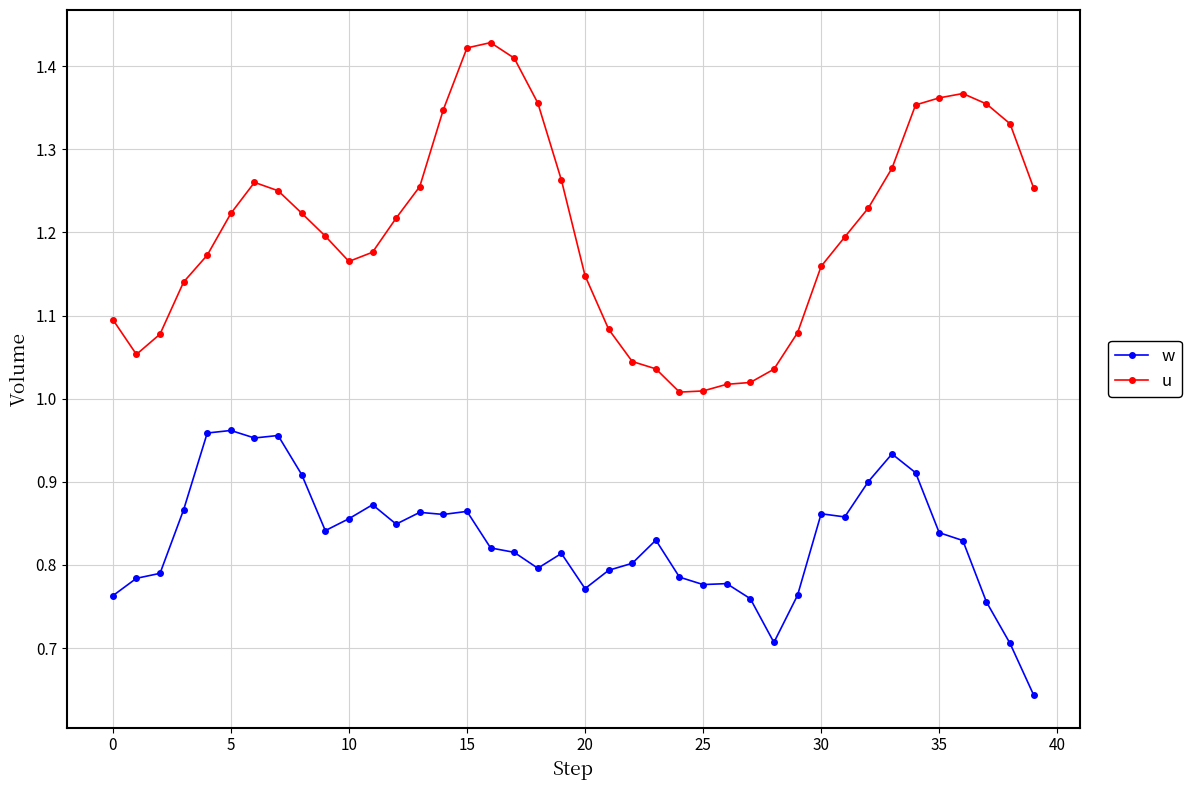

Which series has the widest spread of values?

u